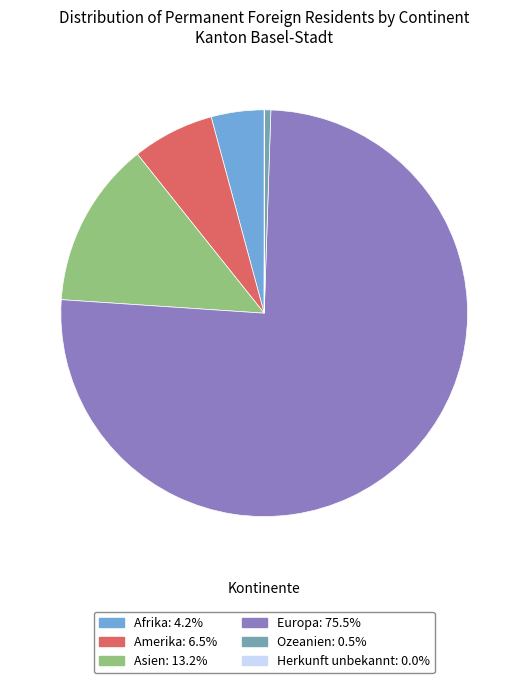

Which category accounts for the majority?

Europa